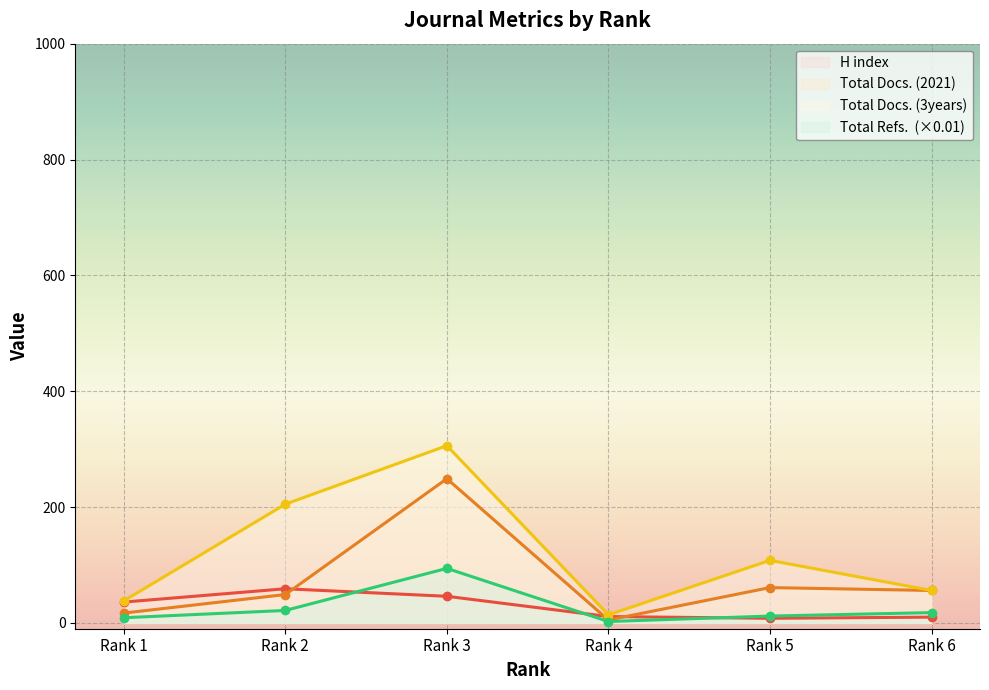

What are all the series names shown in the legend?

H index, Total Docs. (2021), Total Docs. (3years), Total Refs.